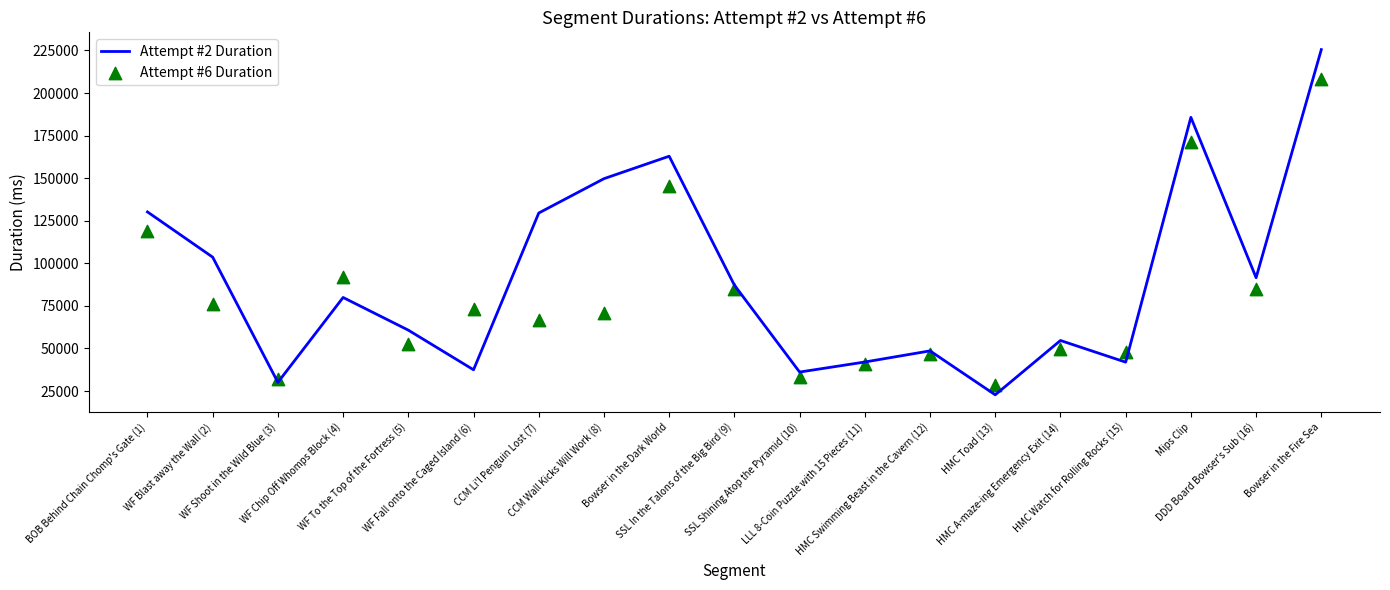

Which series has the largest Y range (max minus min)?

Attempt #2 Duration